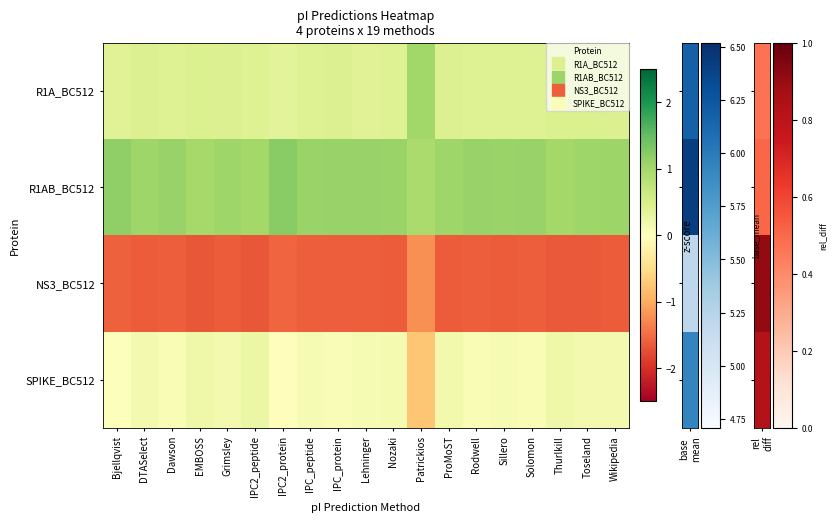

Rank the series at DTASelect from highest to lowest value.

R1AB_BC512, R1A_BC512, SPIKE_BC512, NS3_BC512